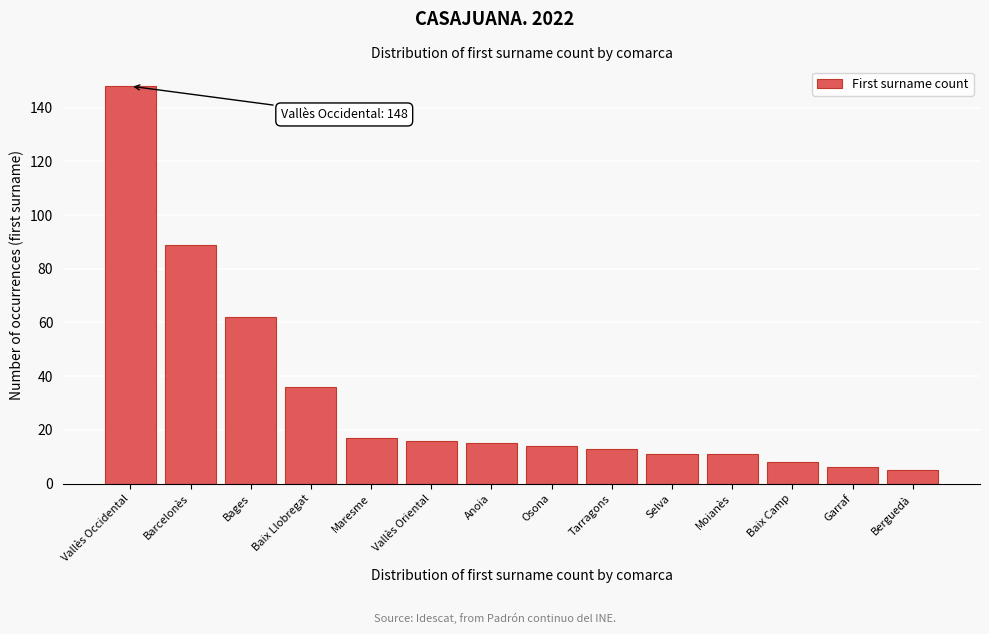

Reading left to right, list all the values displayed in this chart.

Vallès Occidental=148	Barcelonès=89	Bages=62	Baix Llobregat=36	Maresme=17	Vallès Oriental=16	Anoia=15	Osona=14	Tarragons=13	Selva=11	Moianès=11	Baix Camp=8	Garraf=6	Berguedà=5